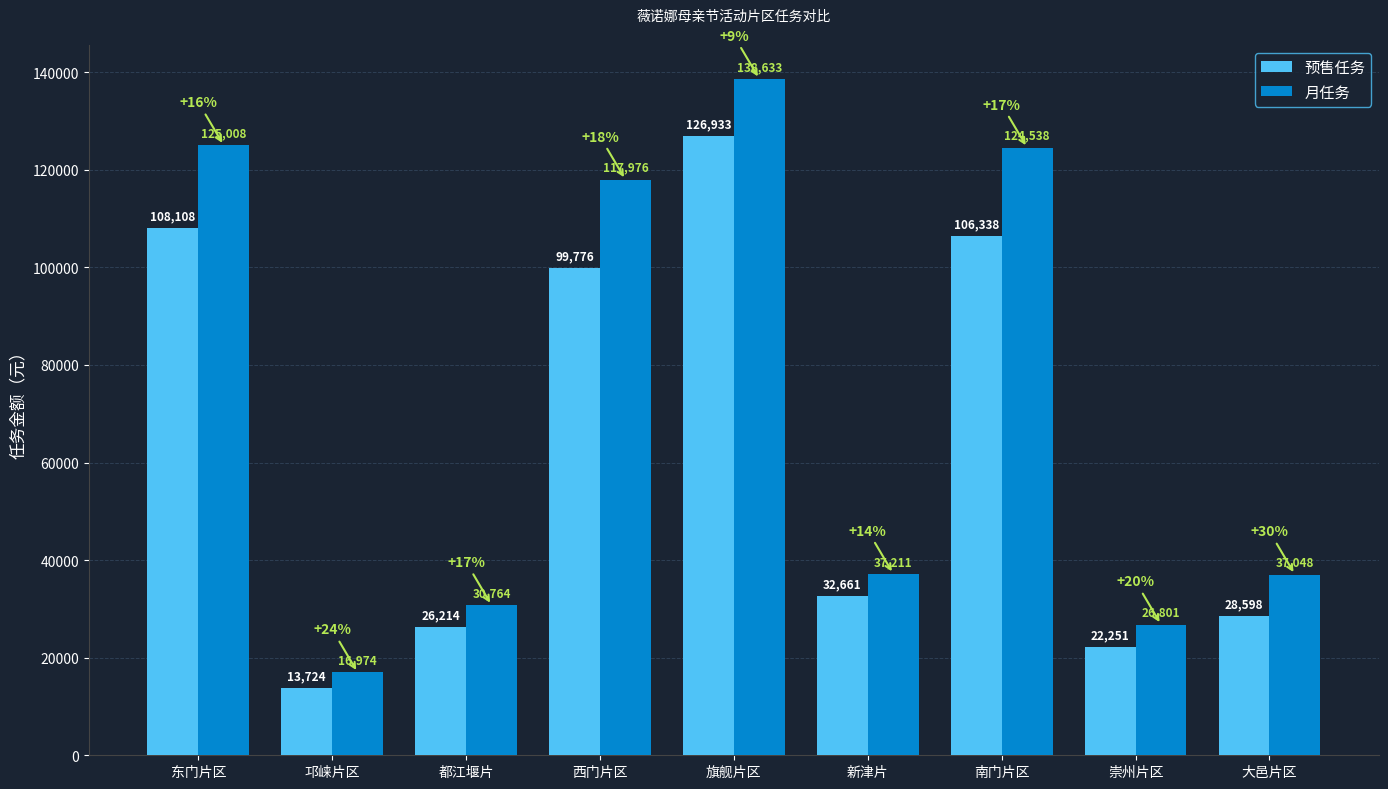

What position from the left is 大邑片区?

9